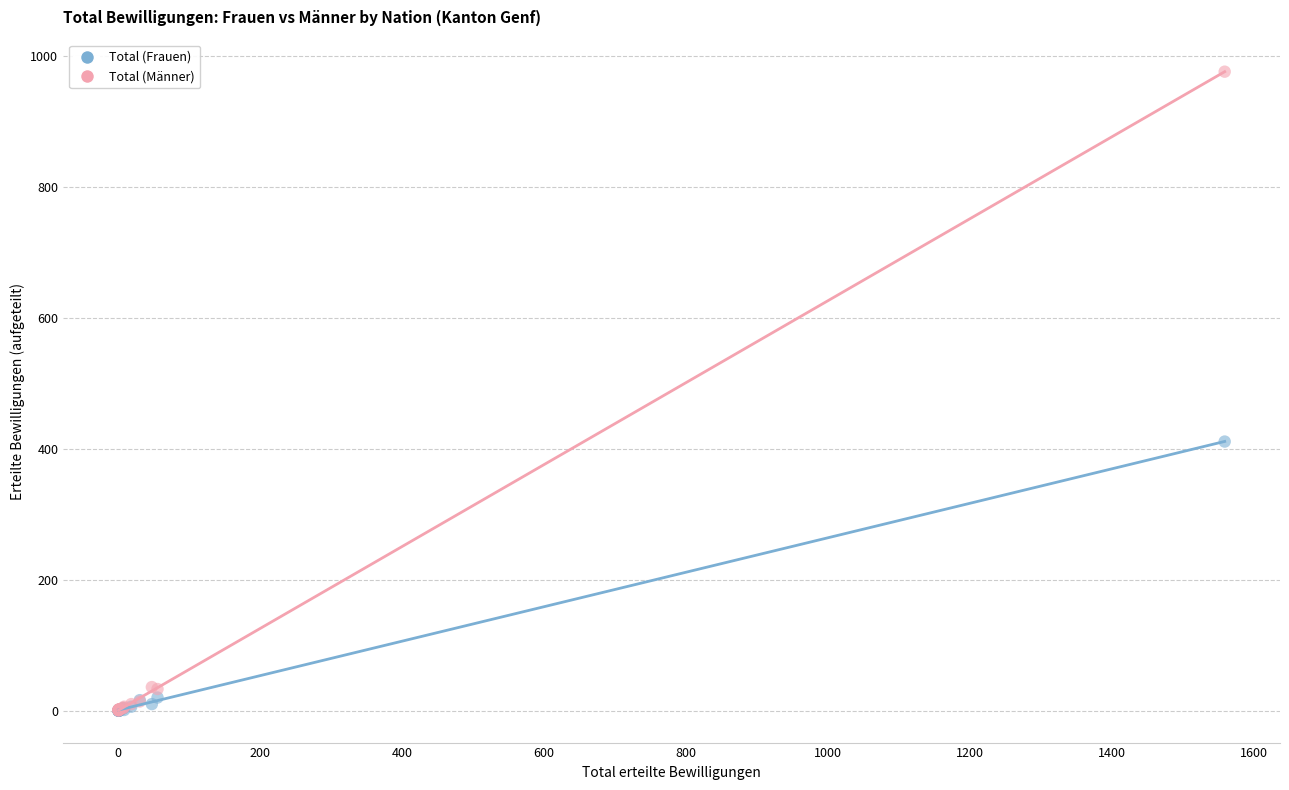

In the Total (Männer) series, what Y value is closest to 488?

36